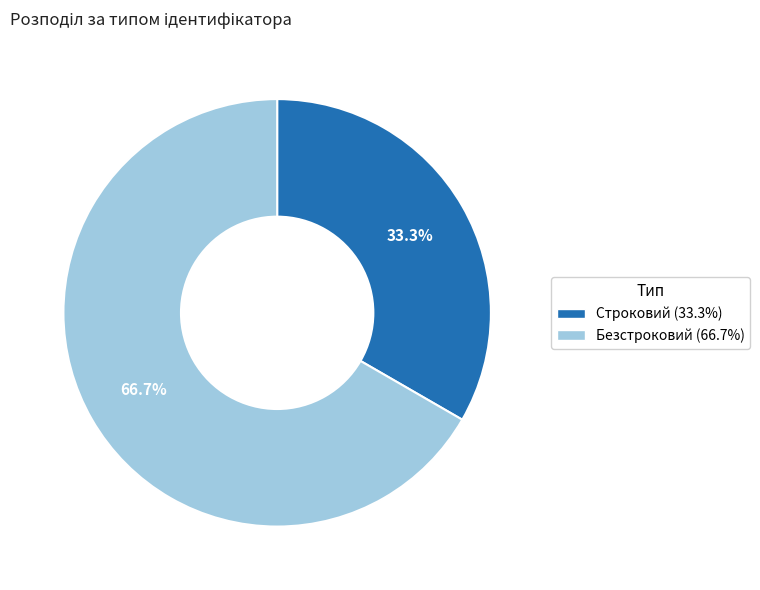

Which category has the biggest portion of the pie?

Безстроковий